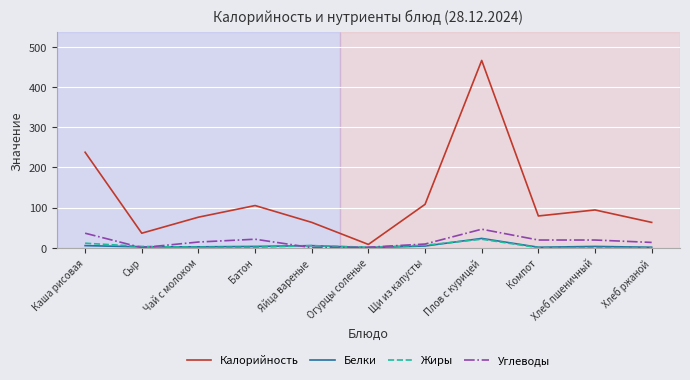

What is the maximum value for Калорийность?

467